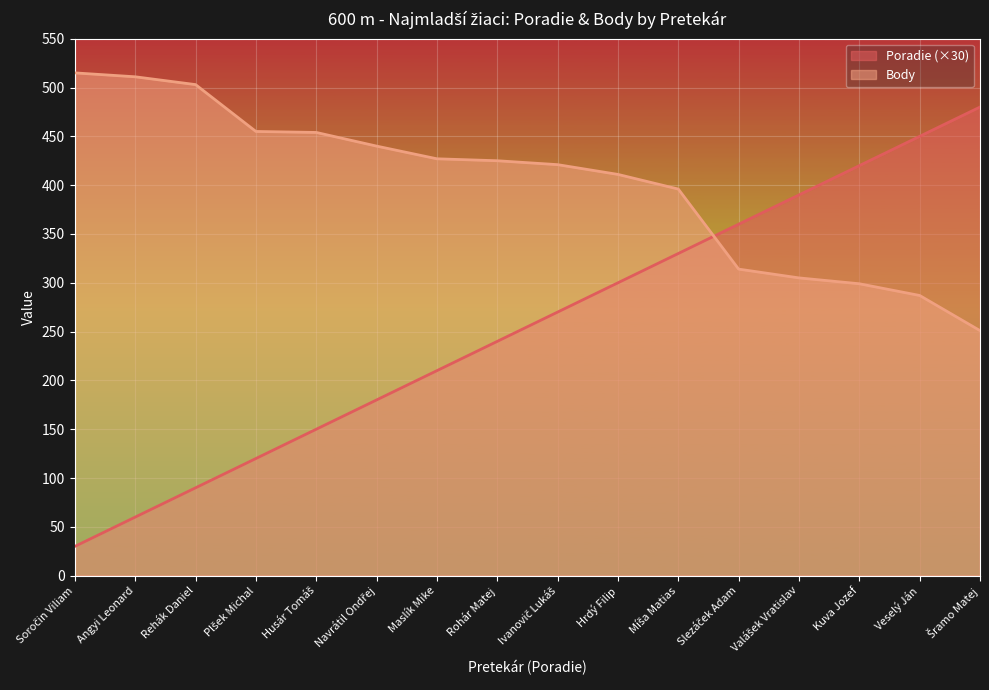

What is the smallest value displayed?

30